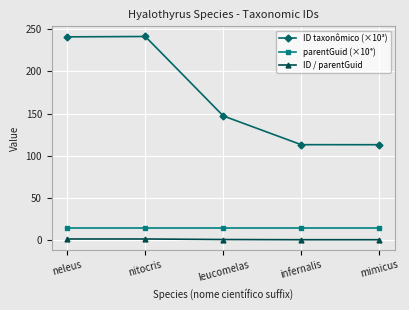

Which series has the widest spread of values?

ID taxonômico (×10³)